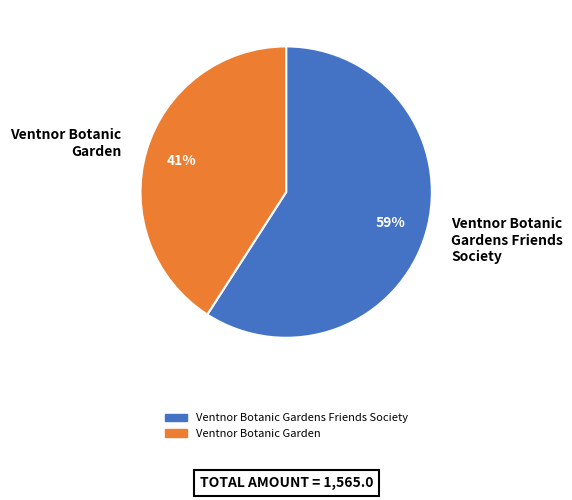

Combined, do Ventnor Botanic Garden and Ventnor Botanic Gardens Friends Society account for over 50%?

Yes